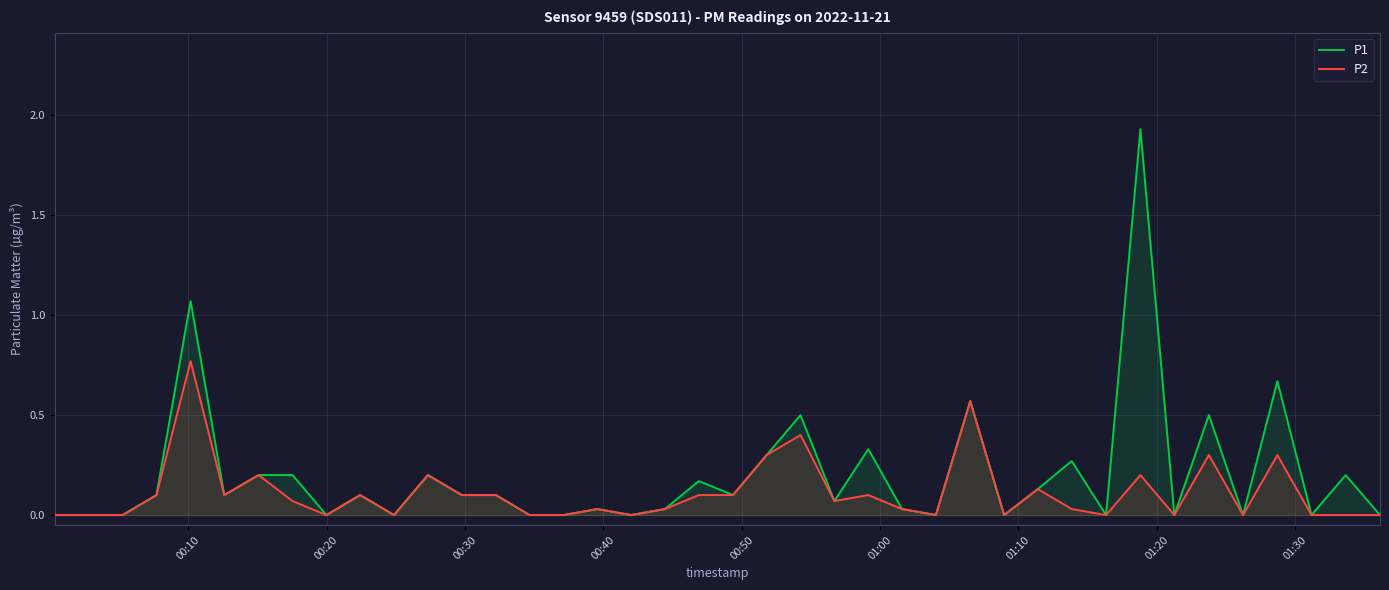

Rank the series by their maximum value, from highest to lowest.

P1, P2